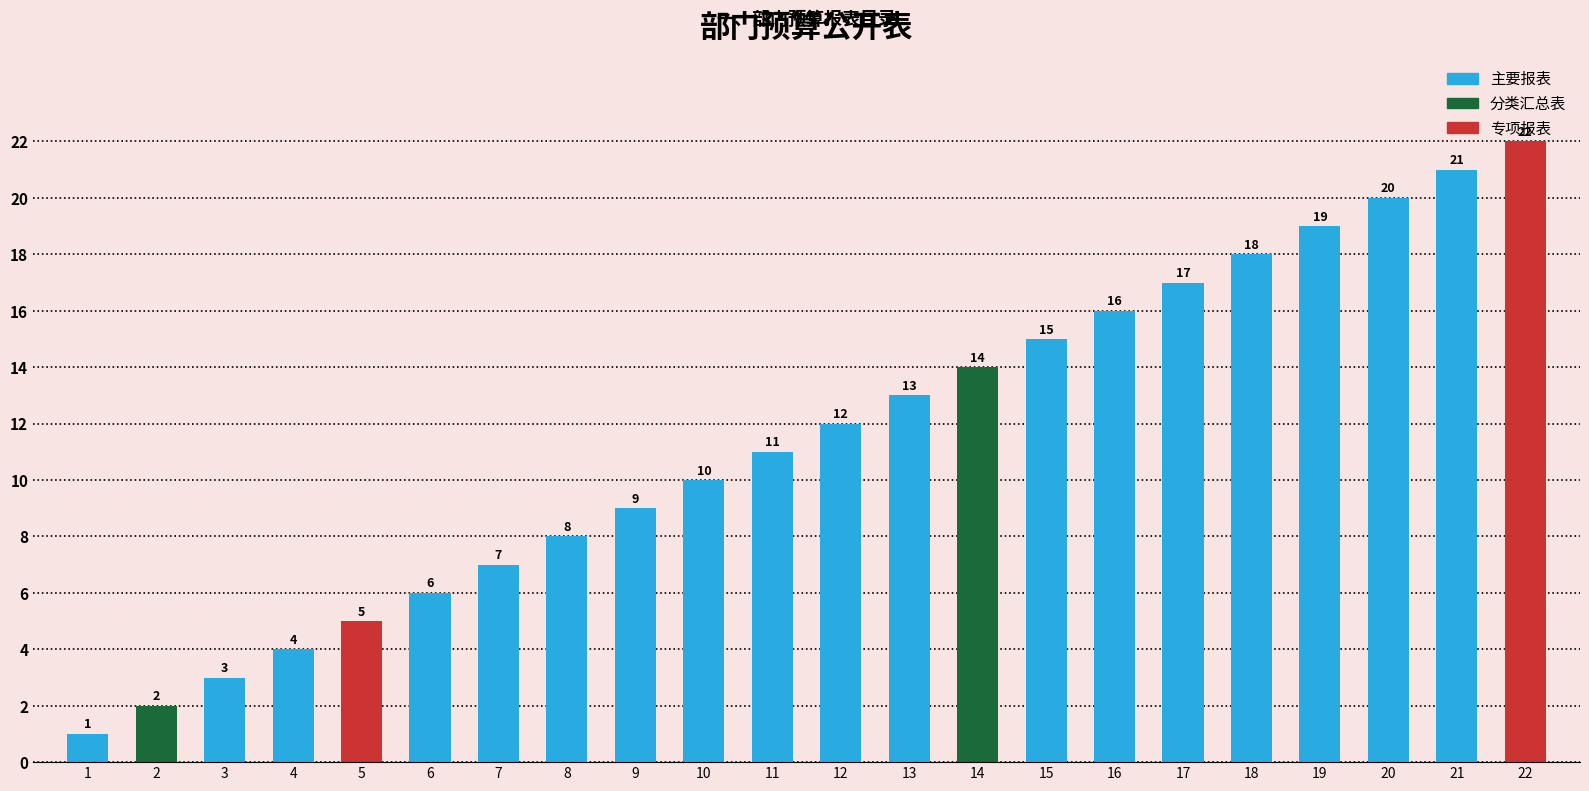

True or false: the data shows 34 at 20.

False